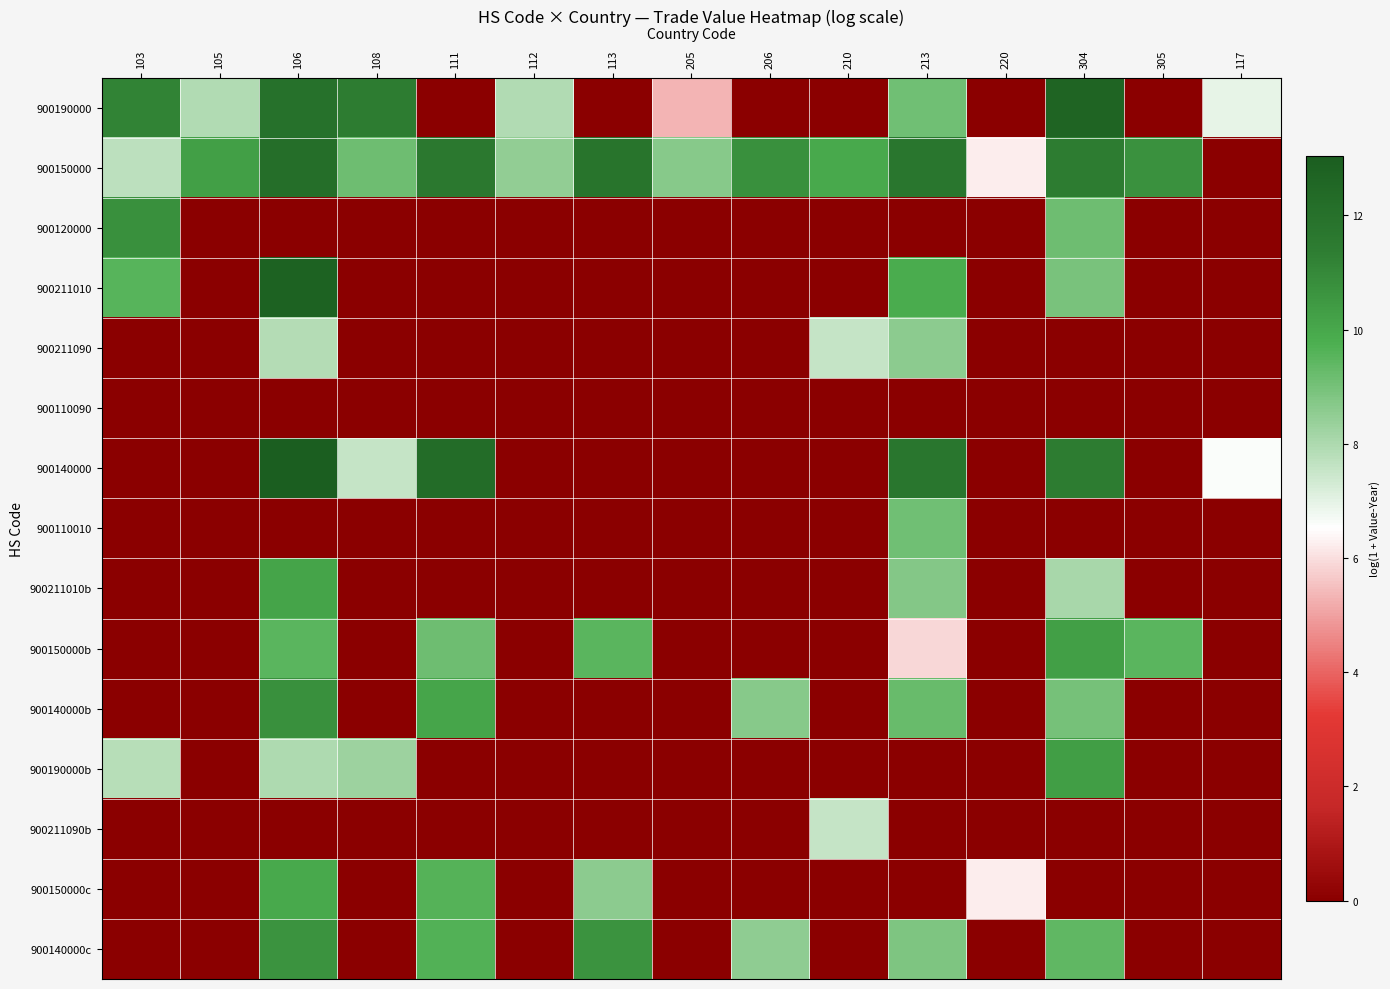

Reading left to right, extract all data points from this chart.

900190000: 103=11.2	105=7.9	106=12.0	108=11.5	111=0.0	112=7.9	113=0.0	205=5.3	206=0.0	210=0.0	213=9.1	220=0.0	304=12.6	305=0.0	117=7.0
900150000: 103=7.7	105=10.3	106=12.2	108=9.1	111=11.6	112=8.5	113=11.8	205=8.7	206=10.7	210=10.0	213=11.7	220=6.2	304=11.4	305=10.7	117=0.0
900120000: 103=10.8	105=0.0	106=0.0	108=0.0	111=0.0	112=0.0	113=0.0	205=0.0	206=0.0	210=0.0	213=0.0	220=0.0	304=9.1	305=0.0	117=0.0
900211010: 103=9.5	105=0.0	106=12.8	108=0.0	111=0.0	112=0.0	113=0.0	205=0.0	206=0.0	210=0.0	213=9.8	220=0.0	304=8.9	305=0.0	117=0.0
900211090: 103=0.0	105=0.0	106=7.9	108=0.0	111=0.0	112=0.0	113=0.0	205=0.0	206=0.0	210=7.6	213=8.6	220=0.0	304=0.0	305=0.0	117=0.0
900110090: 103=0.0	105=0.0	106=0.0	108=0.0	111=0.0	112=0.0	113=0.0	205=0.0	206=0.0	210=0.0	213=0.0	220=0.0	304=0.0	305=0.0	117=0.0
900140000: 103=0.0	105=0.0	106=13.0	108=7.6	111=12.3	112=0.0	113=0.0	205=0.0	206=0.0	210=0.0	213=11.7	220=0.0	304=11.4	305=0.0	117=6.6
900110010: 103=0.0	105=0.0	106=0.0	108=0.0	111=0.0	112=0.0	113=0.0	205=0.0	206=0.0	210=0.0	213=9.1	220=0.0	304=0.0	305=0.0	117=0.0
900211010b: 103=0.0	105=0.0	106=10.1	108=0.0	111=0.0	112=0.0	113=0.0	205=0.0	206=0.0	210=0.0	213=8.7	220=0.0	304=8.1	305=0.0	117=0.0
900150000b: 103=0.0	105=0.0	106=9.5	108=0.0	111=9.1	112=0.0	113=9.5	205=0.0	206=0.0	210=0.0	213=5.9	220=0.0	304=10.3	305=9.5	117=0.0
900140000b: 103=0.0	105=0.0	106=10.8	108=0.0	111=10.1	112=0.0	113=0.0	205=0.0	206=8.7	210=0.0	213=9.3	220=0.0	304=9.0	305=0.0	117=0.0
900190000b: 103=7.8	105=0.0	106=8.0	108=8.3	111=0.0	112=0.0	113=0.0	205=0.0	206=0.0	210=0.0	213=0.0	220=0.0	304=10.3	305=0.0	117=0.0
900211090b: 103=0.0	105=0.0	106=0.0	108=0.0	111=0.0	112=0.0	113=0.0	205=0.0	206=0.0	210=7.6	213=0.0	220=0.0	304=0.0	305=0.0	117=0.0
900150000c: 103=0.0	105=0.0	106=10.0	108=0.0	111=9.6	112=0.0	113=8.6	205=0.0	206=0.0	210=0.0	213=0.0	220=6.2	304=0.0	305=0.0	117=0.0
900140000c: 103=0.0	105=0.0	106=10.7	108=0.0	111=9.6	112=0.0	113=10.7	205=0.0	206=8.5	210=0.0	213=8.9	220=0.0	304=9.4	305=0.0	117=0.0